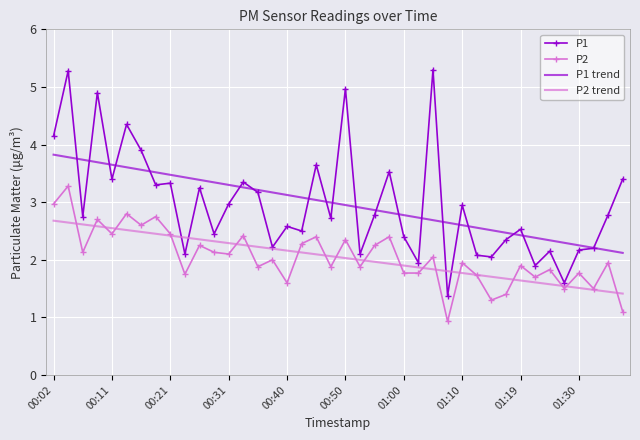

Which series has the widest spread of values?

P1